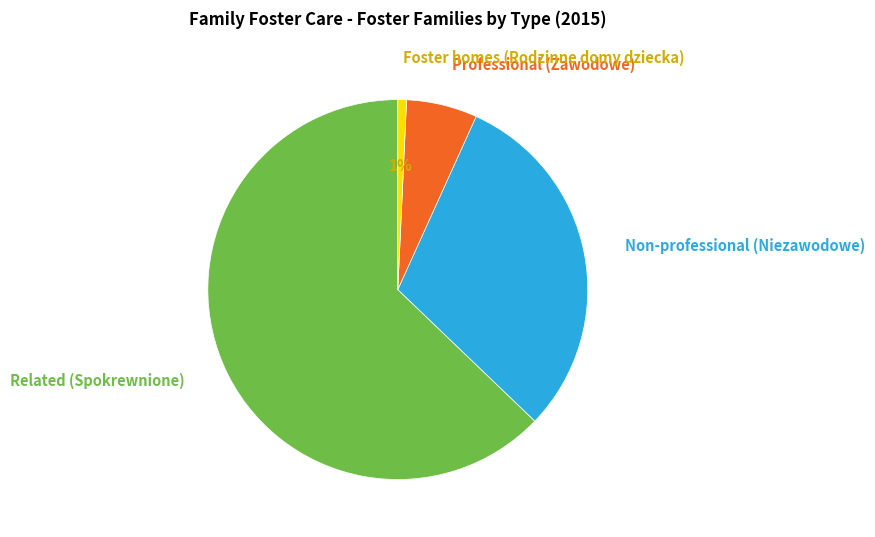

To the nearest percent, what is the difference between the largest and smallest slice percentages?

62%